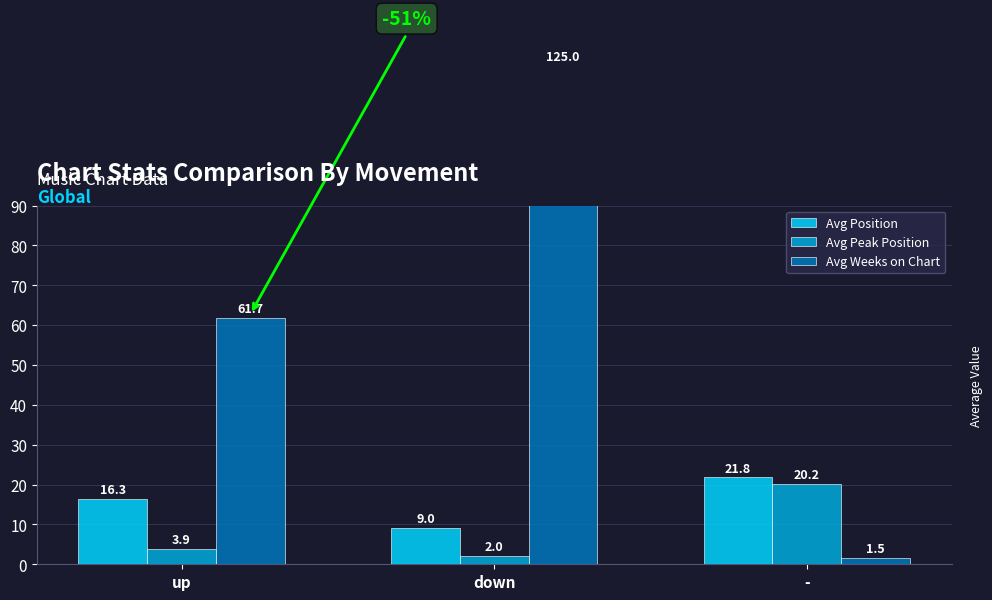

What is the maximum value shown in the chart?

125.0